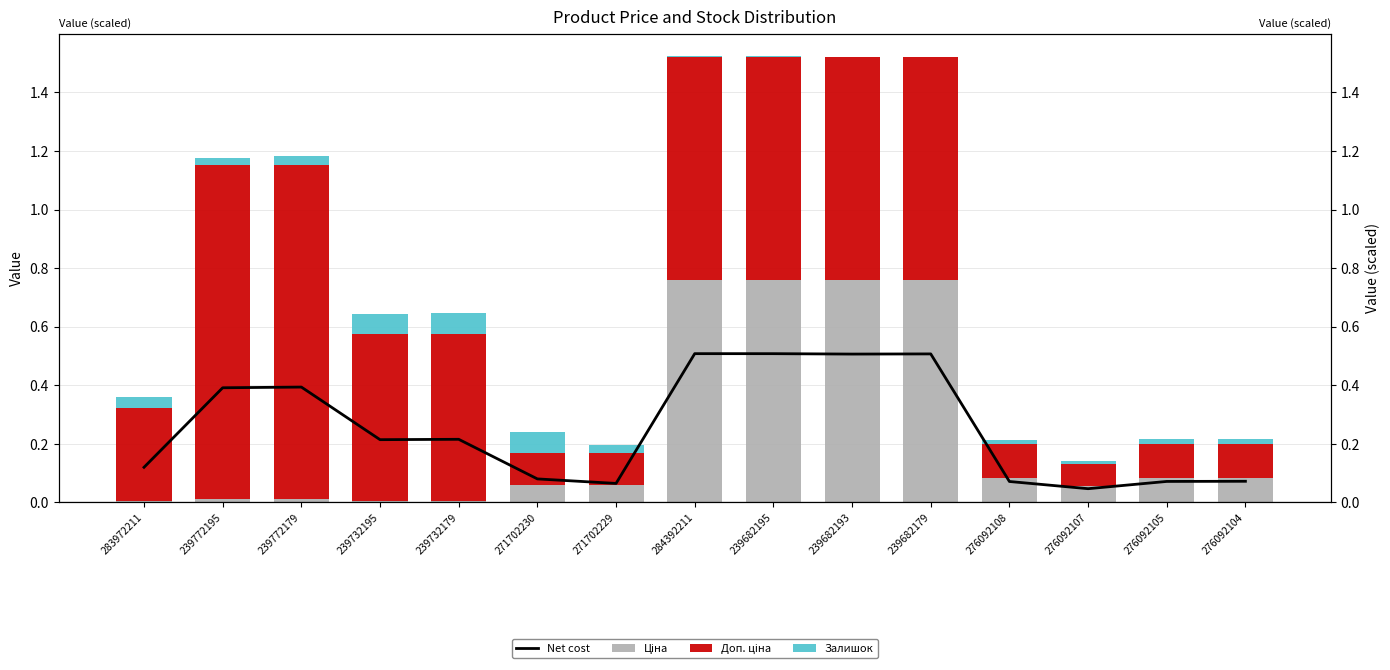

What is the sum of the Ціна values at 239682193 and 239772195?

0.8